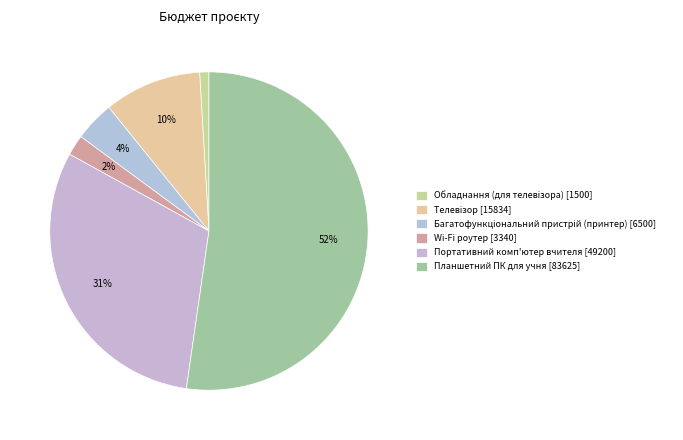

To the nearest percent, what is the average slice percentage?

17%